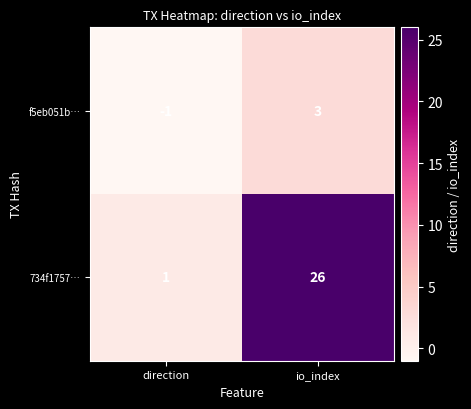

Where is 734f1757… nearest to the value 13?

direction